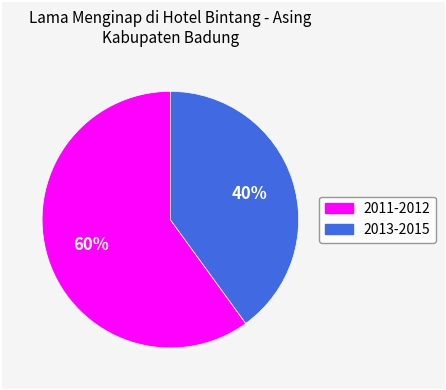

To the nearest percent, what is the difference between the largest and smallest slice percentages?

20%